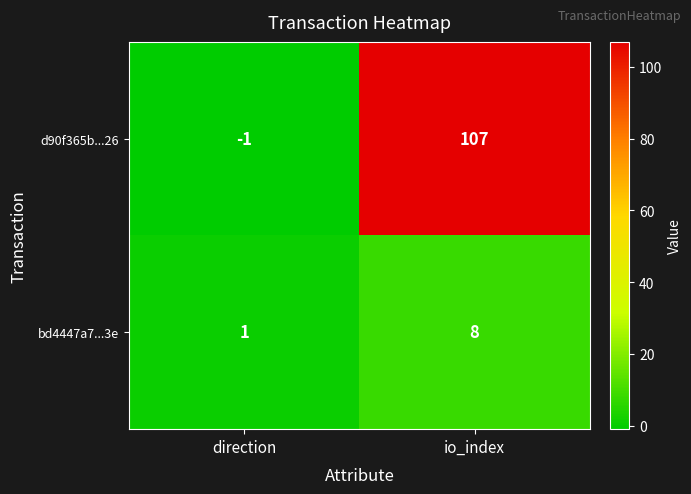

How many categories are shown in the chart?

2